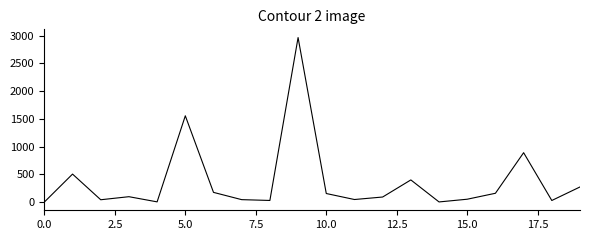

What is the maximum value shown in the chart?

2963.6